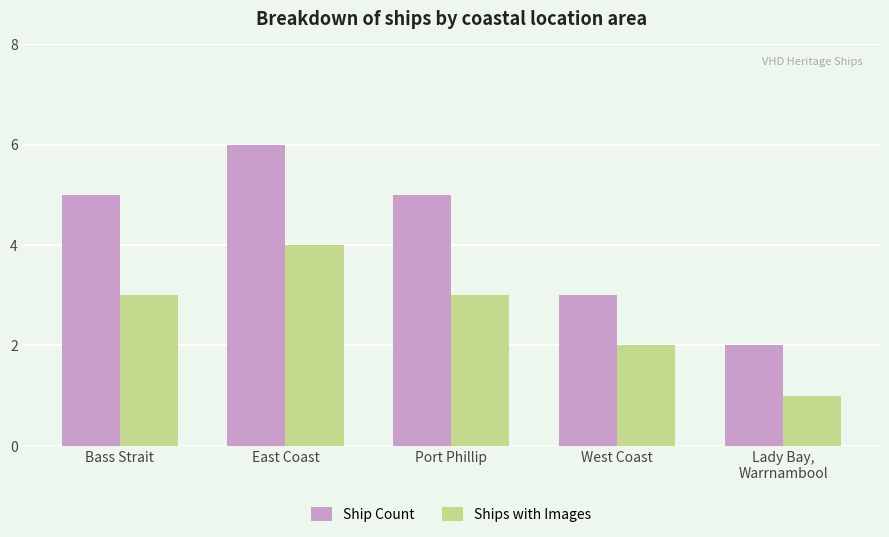

Between Bass Strait and West Coast, which series saw the biggest shift?

Ship Count